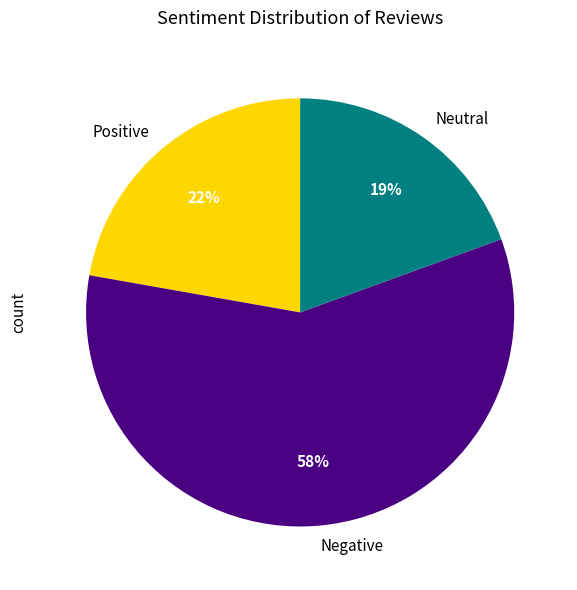

Do Neutral and Negative together represent more than half of the pie?

Yes